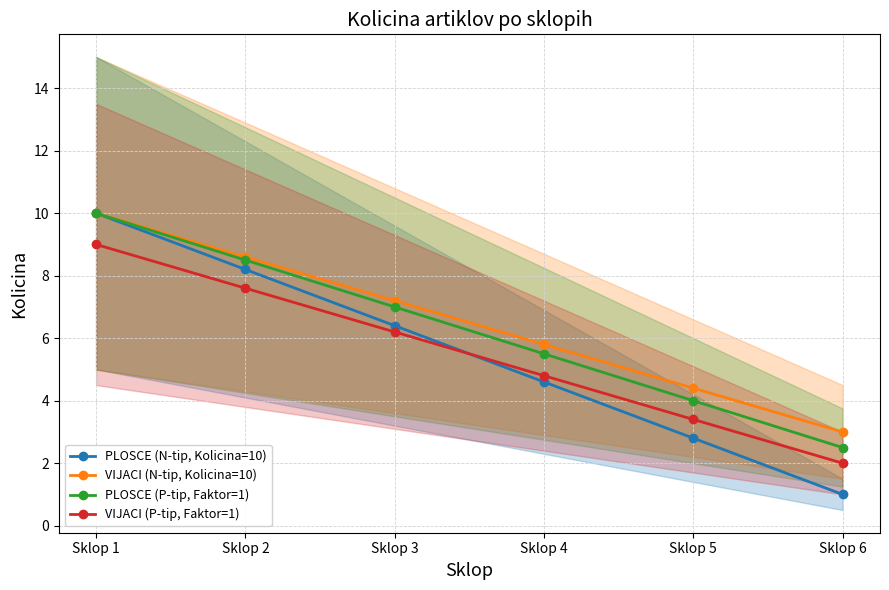

Reading left to right, what are all the values shown in this chart?

PLOSCE (N-tip, Kolicina=10): Sklop 1=10.0	Sklop 2=8.2	Sklop 3=6.4	Sklop 4=4.6	Sklop 5=2.8	Sklop 6=1.0
VIJACI (N-tip, Kolicina=10): Sklop 1=10.0	Sklop 2=8.6	Sklop 3=7.2	Sklop 4=5.8	Sklop 5=4.4	Sklop 6=3.0
PLOSCE (P-tip, Faktor=1): Sklop 1=10.0	Sklop 2=8.5	Sklop 3=7.0	Sklop 4=5.5	Sklop 5=4.0	Sklop 6=2.5
VIJACI (P-tip, Faktor=1): Sklop 1=9.0	Sklop 2=7.6	Sklop 3=6.2	Sklop 4=4.8	Sklop 5=3.4	Sklop 6=2.0